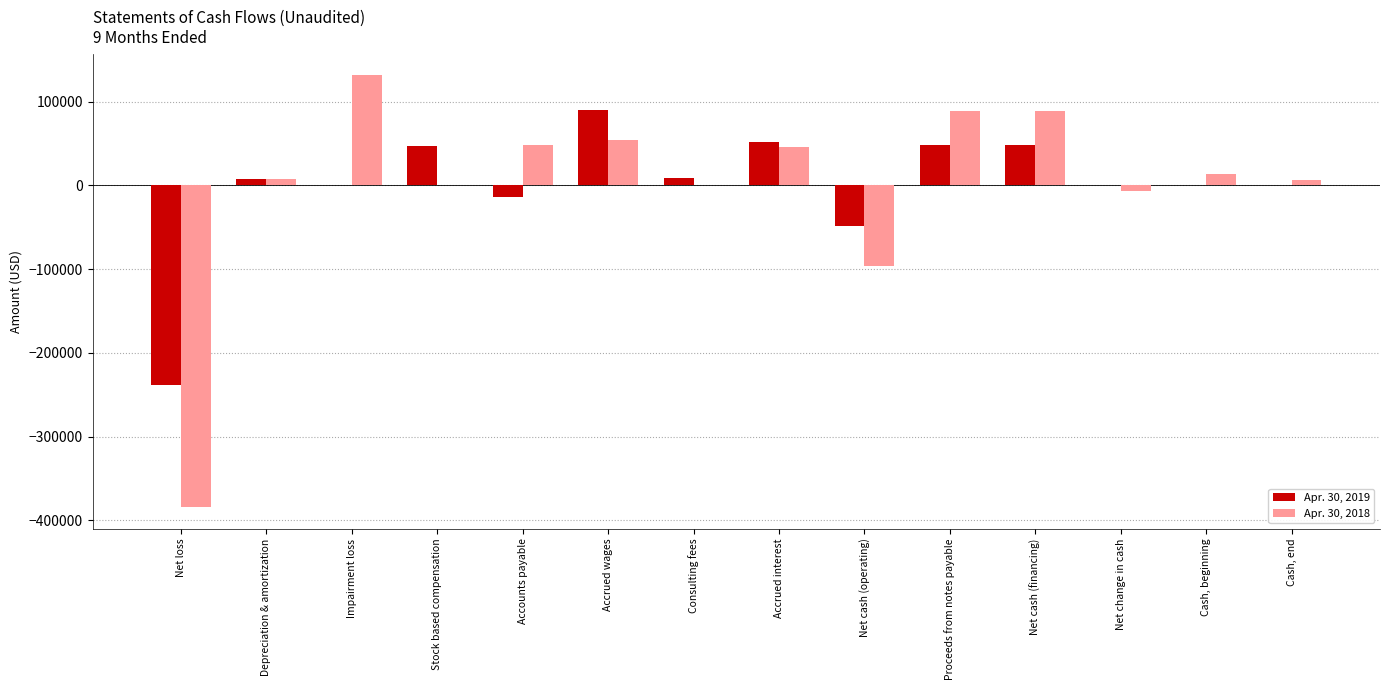

What is the average value of the Apr. 30, 2019 series?

38